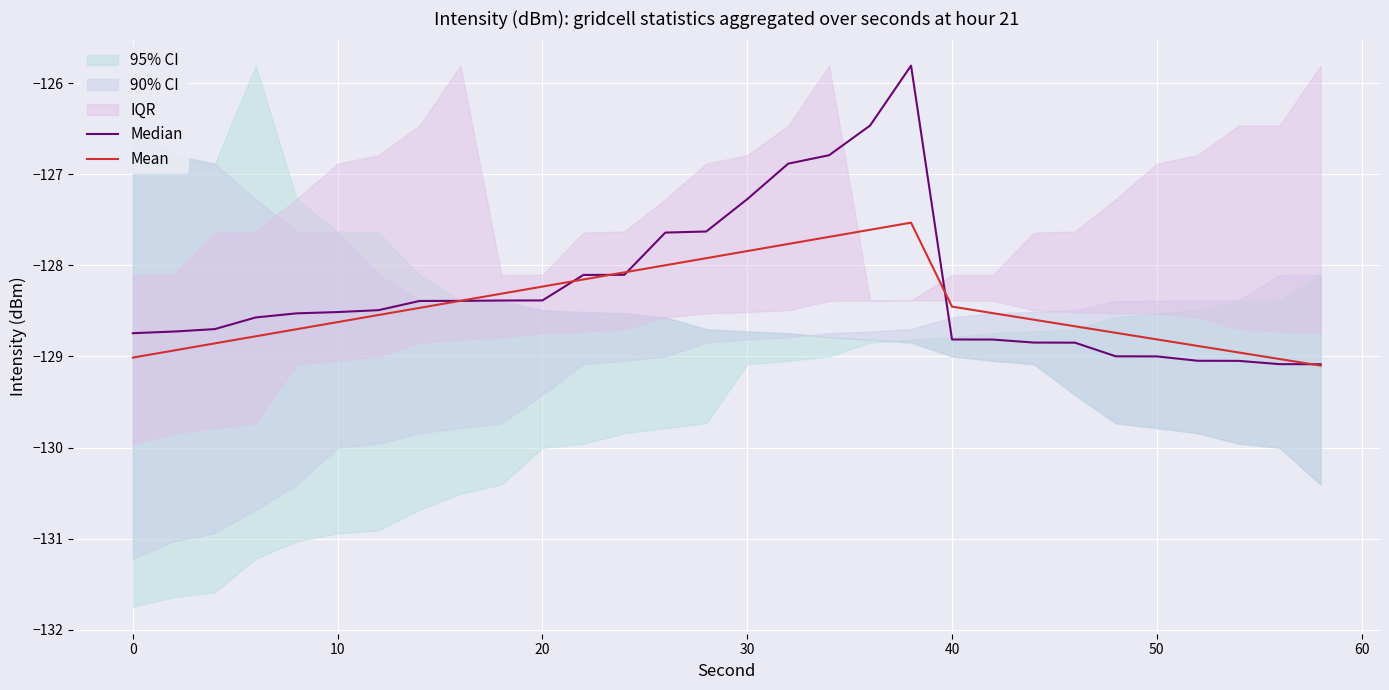

What is the highest value of the Mean series?

-127.5